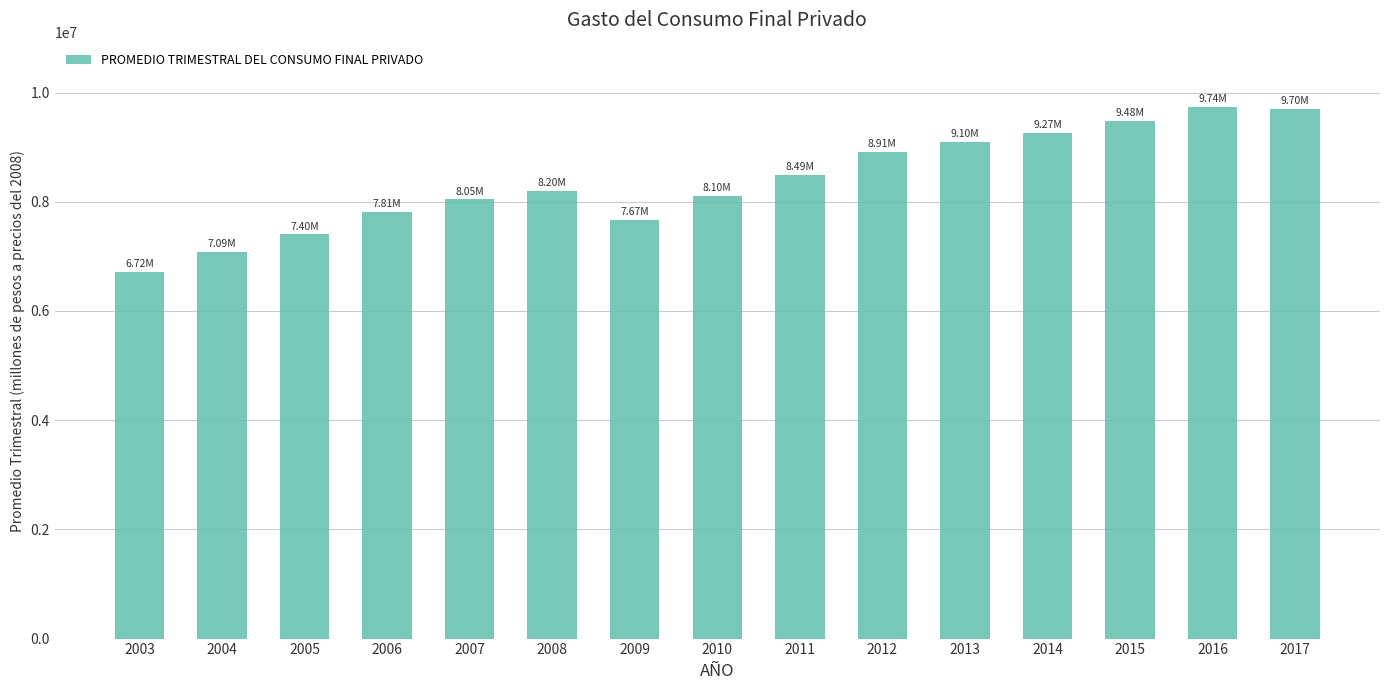

What is the ratio of the value at 2012 to the value at 2017?

0.9